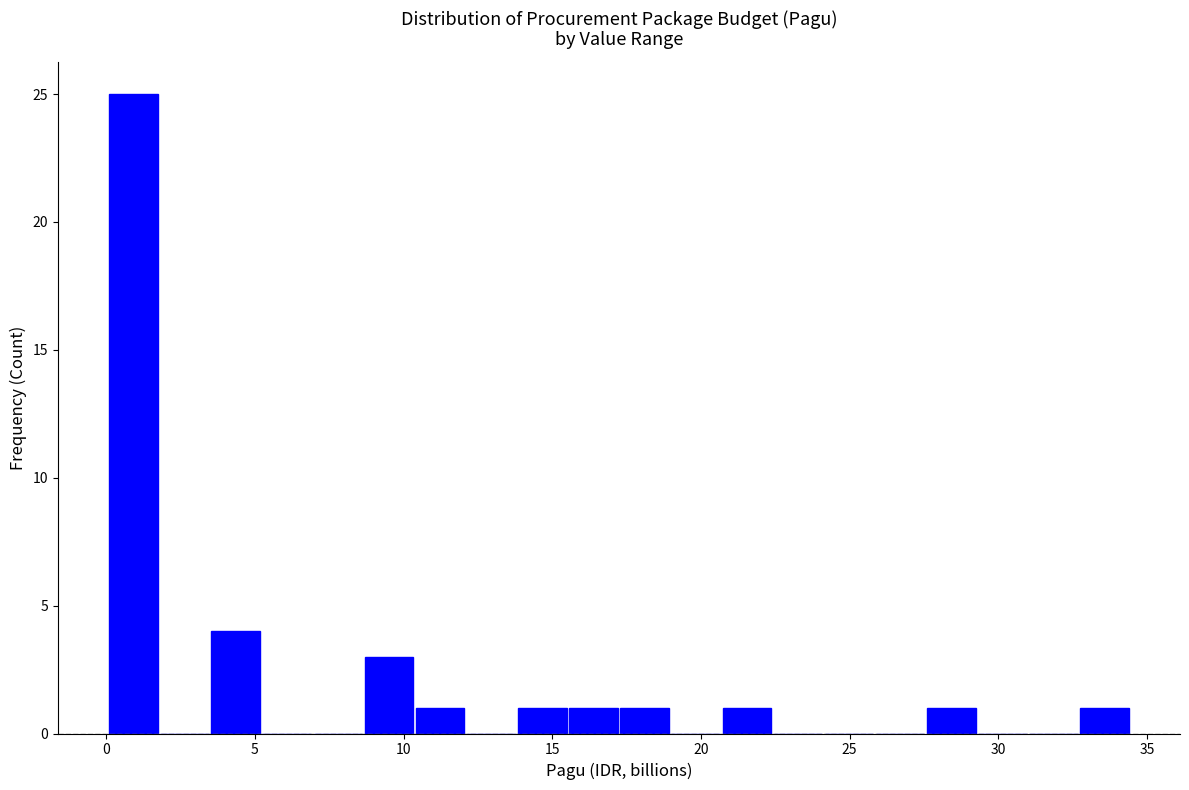

Read against the x-axis, roughly where is the centre of the tallest bar?

1.0